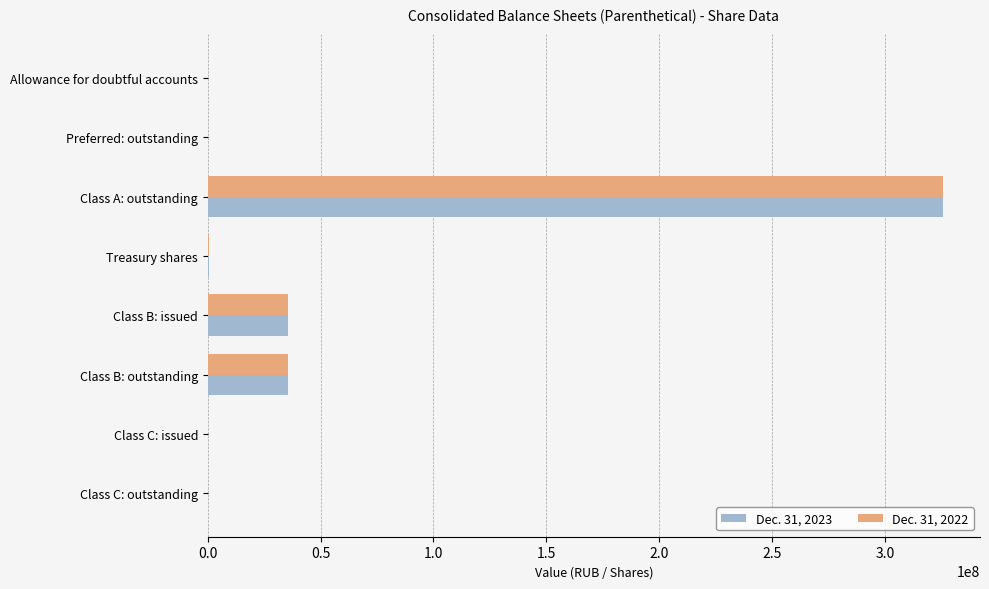

Which category has the highest value across all series?

Class A: outstanding